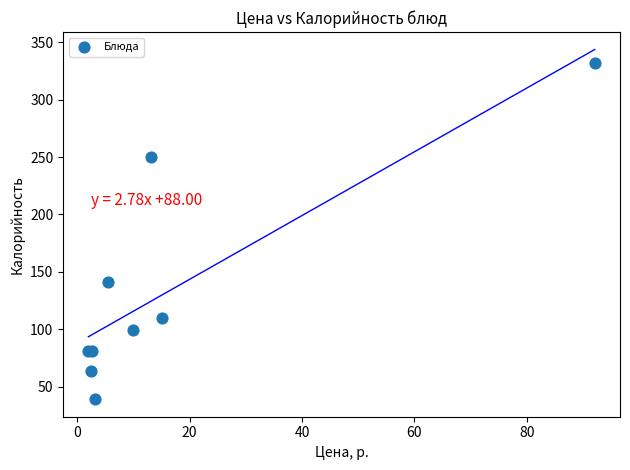

What Y value in the scatter plot is closest to 185?

141